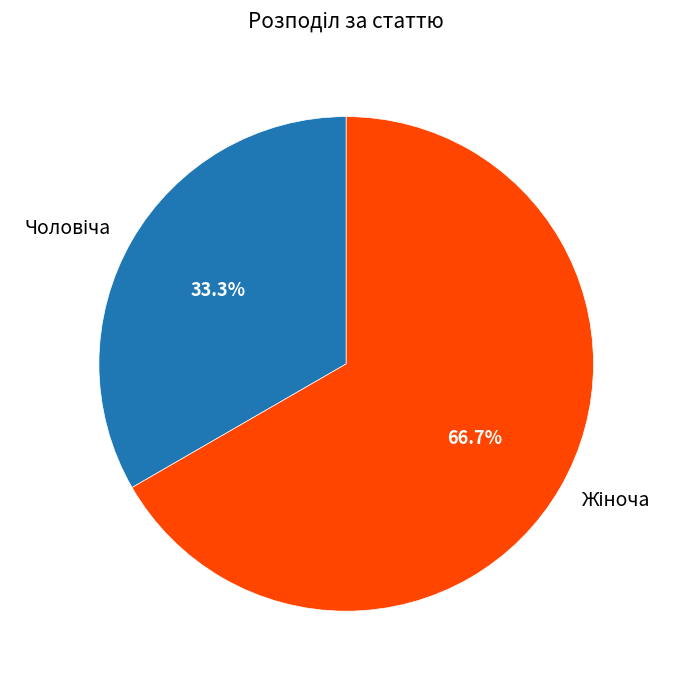

Is there any slice that represents more than half of the pie?

Yes